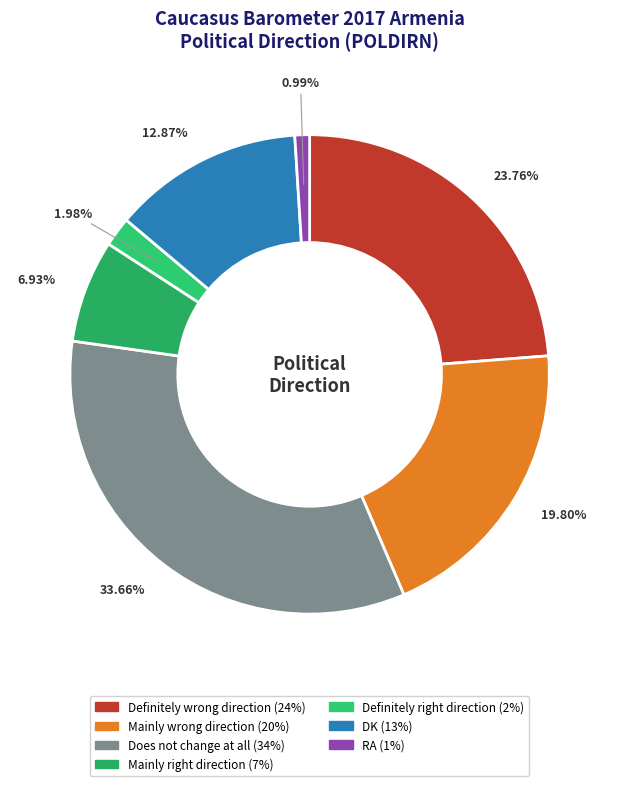

Is there a majority slice in this chart?

No